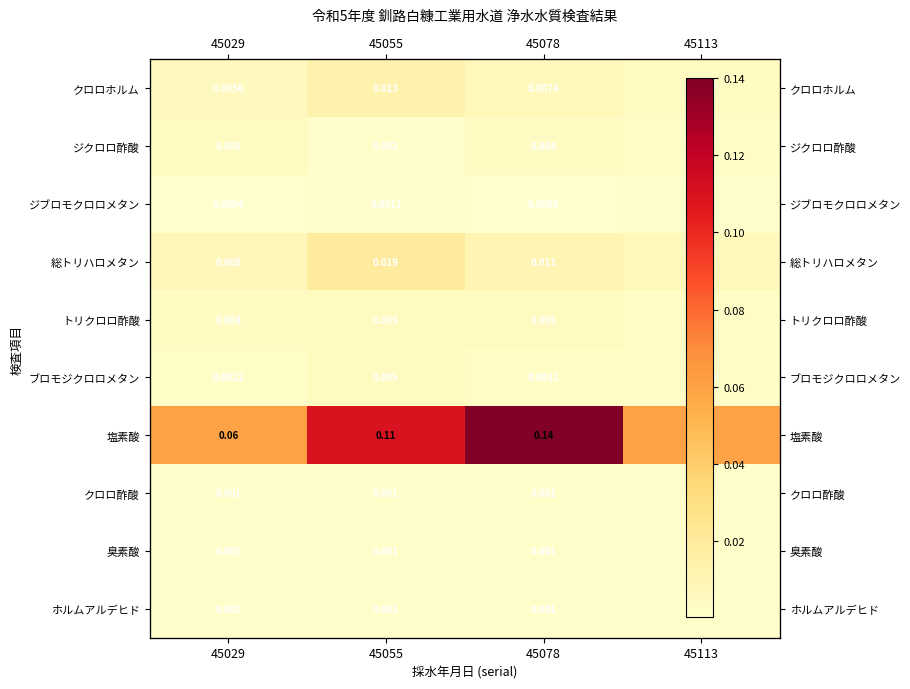

Count the number of categories in the chart.

4